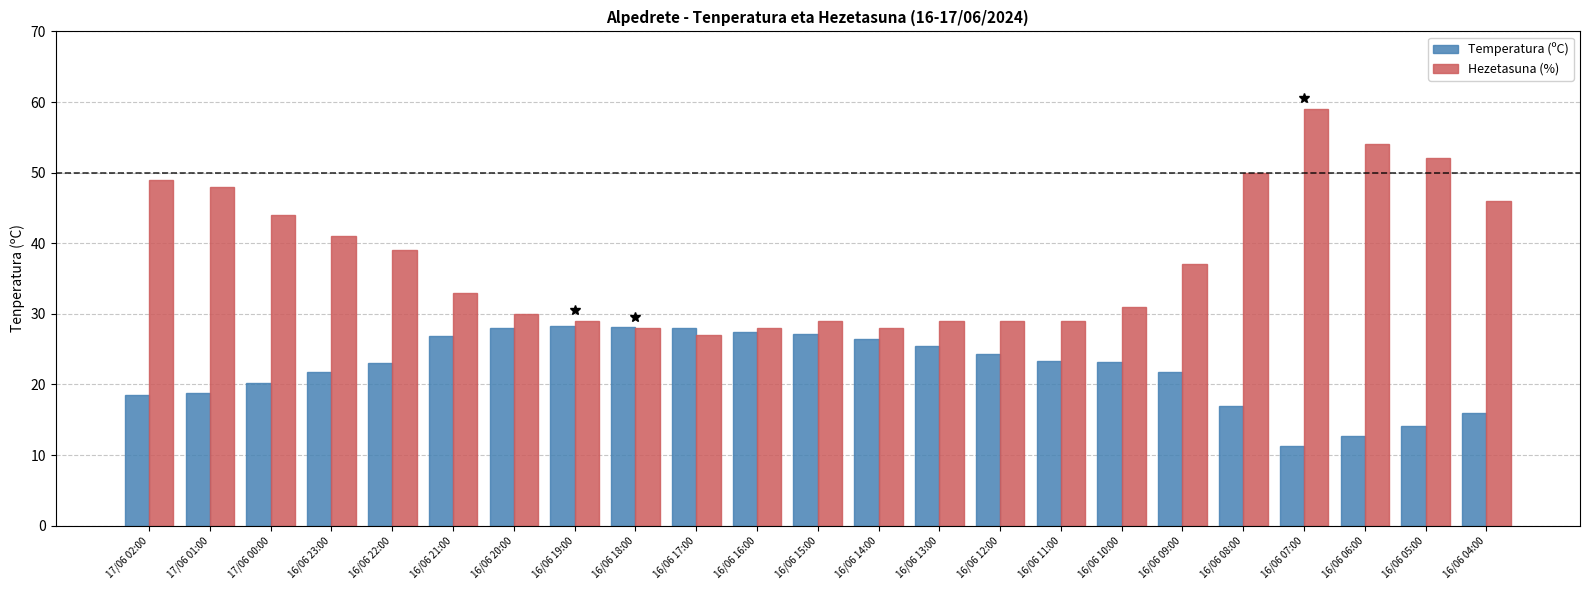

At how many categories does at least one series exceed 38?

10